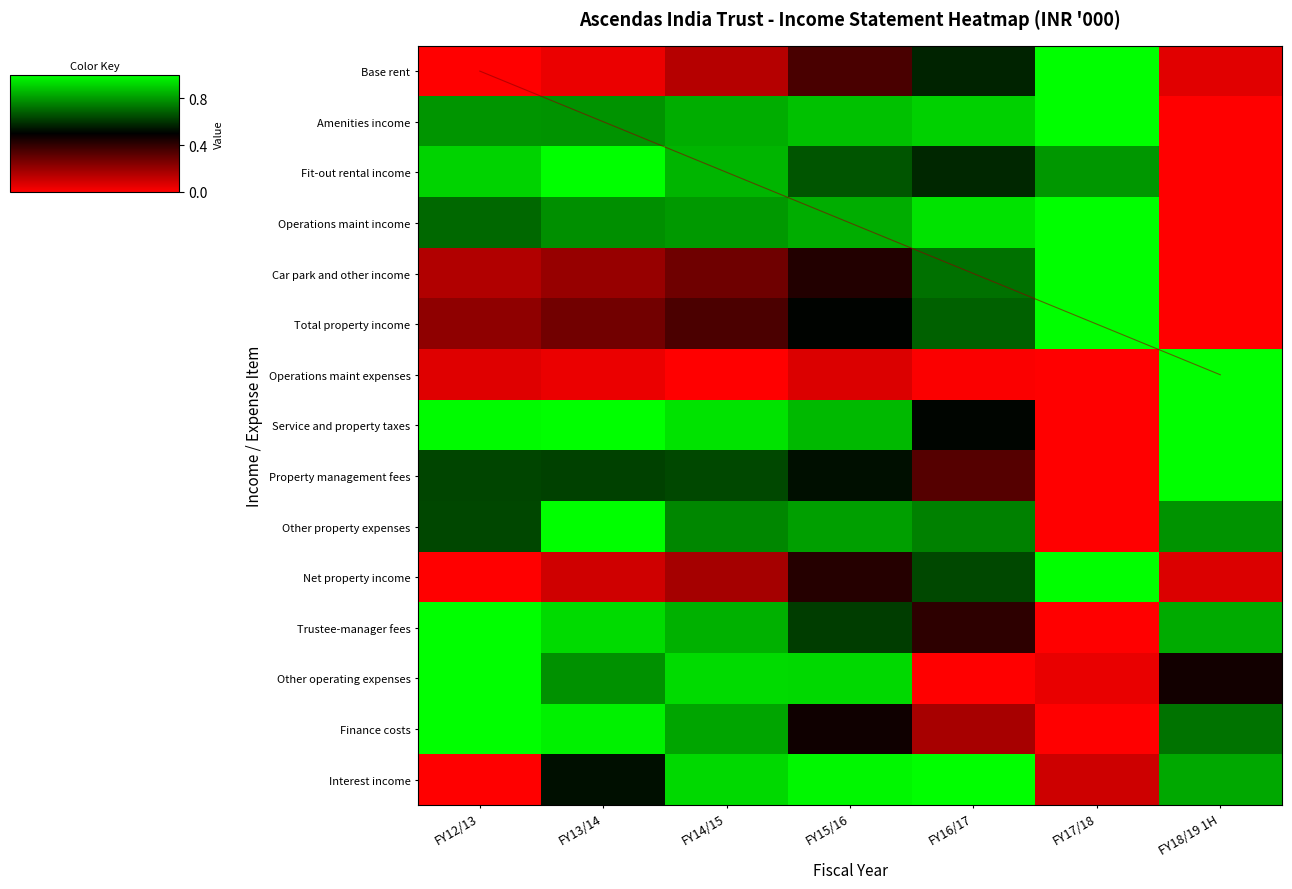

Which has a higher value, FY13/14 or FY14/15?

FY14/15